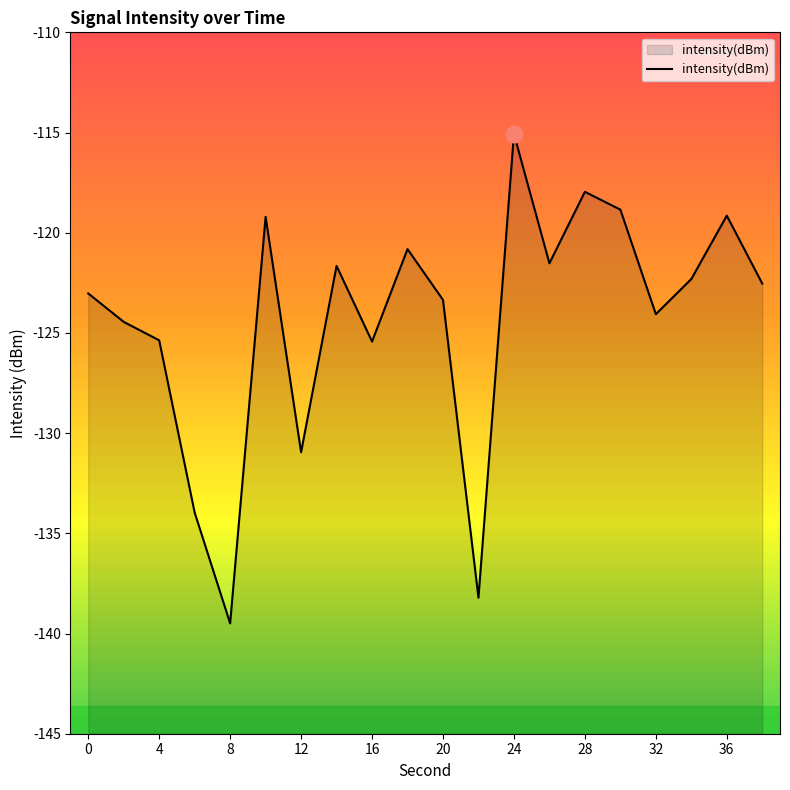

What is the maximum value shown in the chart?

-115.1